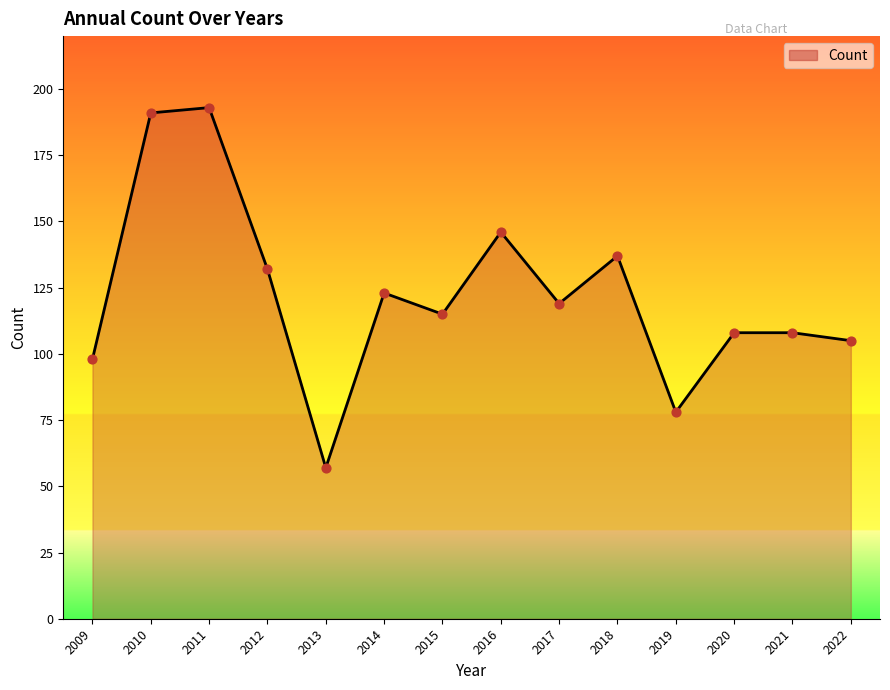

What is the change in value from 2009 to 2017?

+21